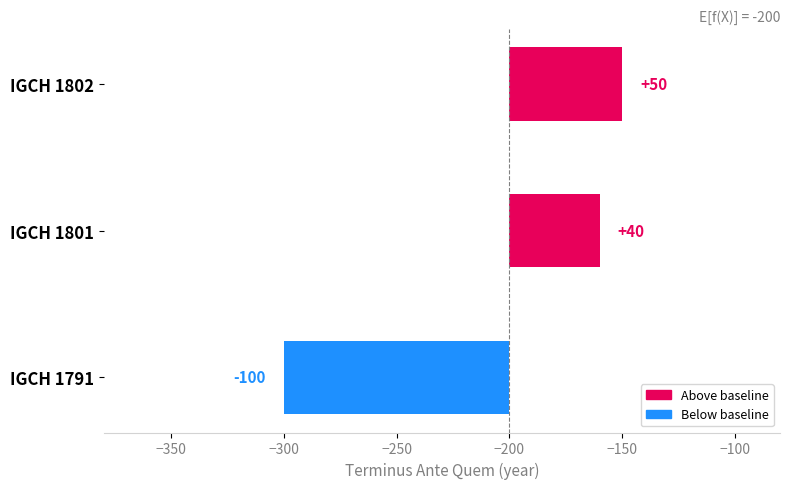

What is the greatest value displayed?

50